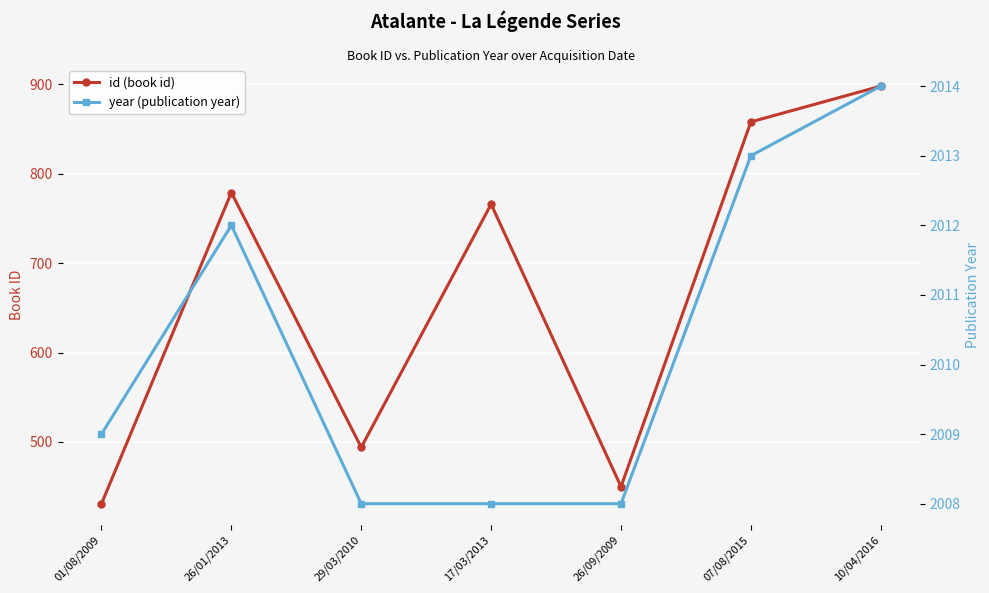

How many data points does each series have?

7